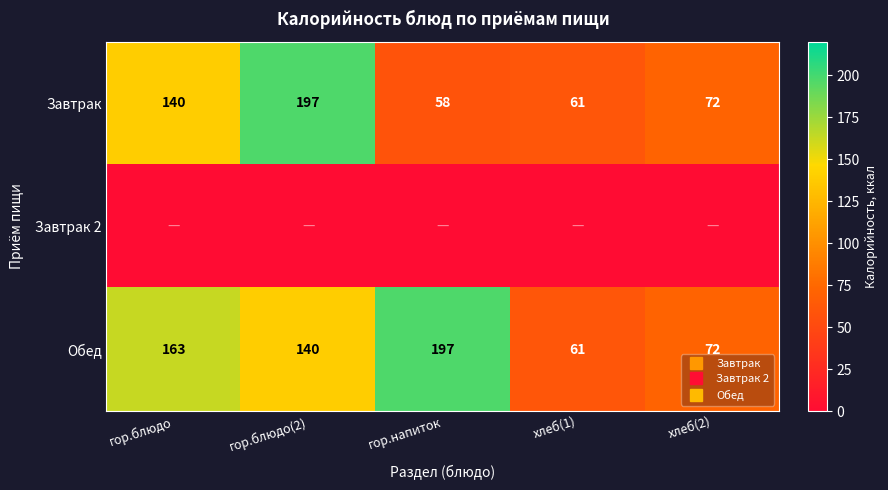

List the labels in order of Завтрак 2 value, largest first.

гор.блюдо, гор.блюдо(2), гор.напиток, хлеб(1), хлеб(2)